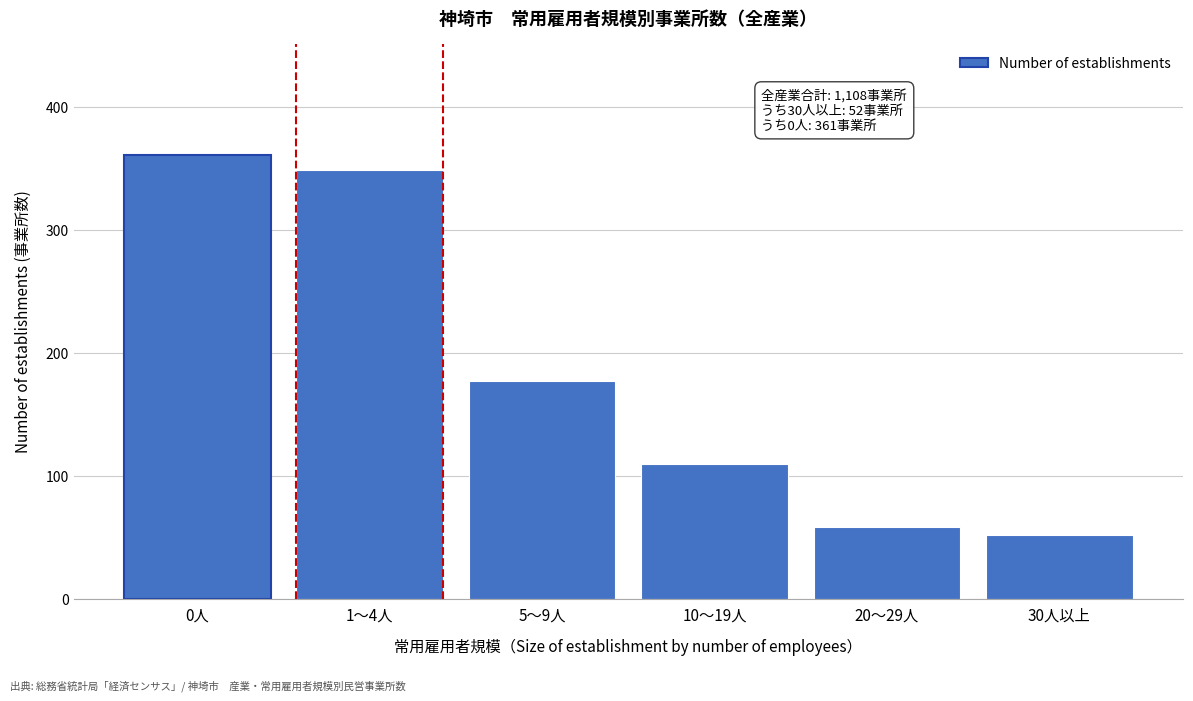

Reading left to right, extract all data points from this chart.

0人=361	1～4人=349	5～9人=177	10～19人=110	20～29人=59	30人以上=52